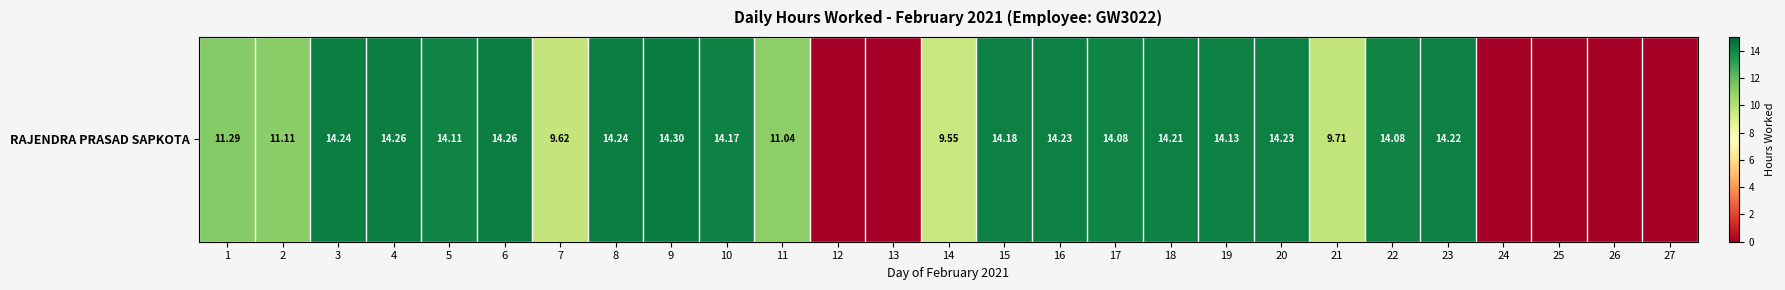

Which label corresponds to the smallest value in the chart?

12